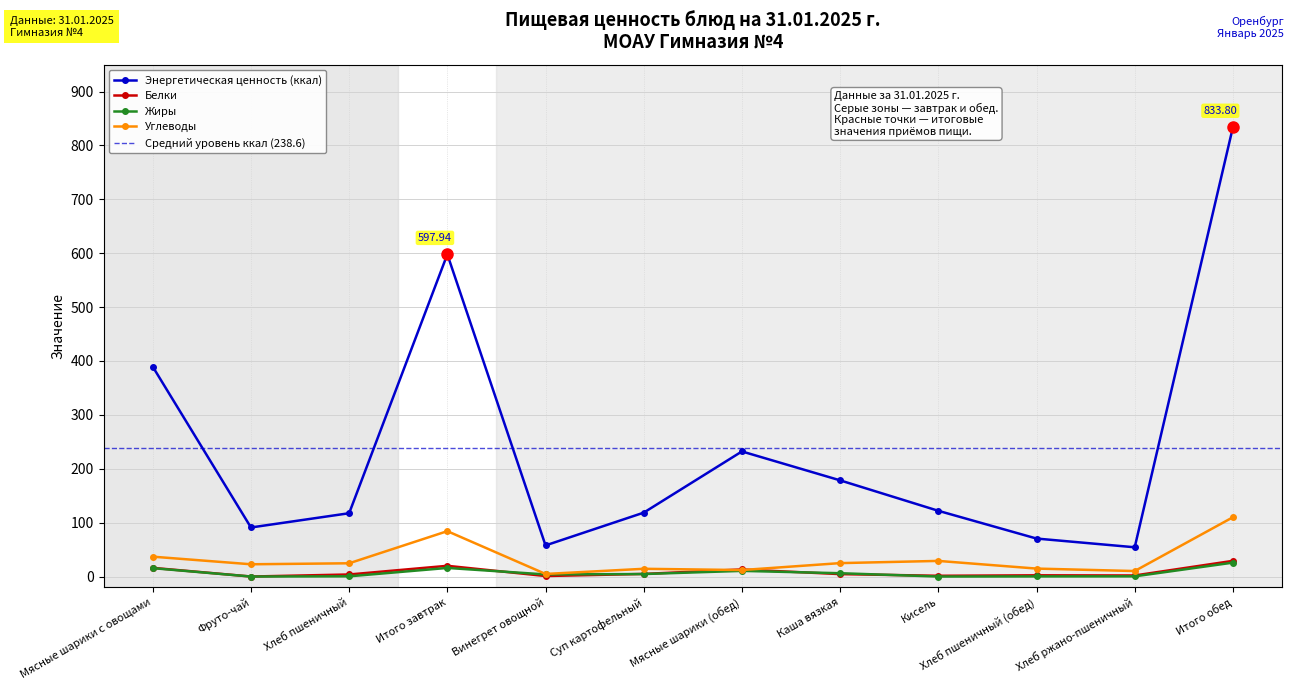

Rank the series at Итого завтрак from highest to lowest value.

Энергетическая ценность (ккал), Углеводы, Белки, Жиры